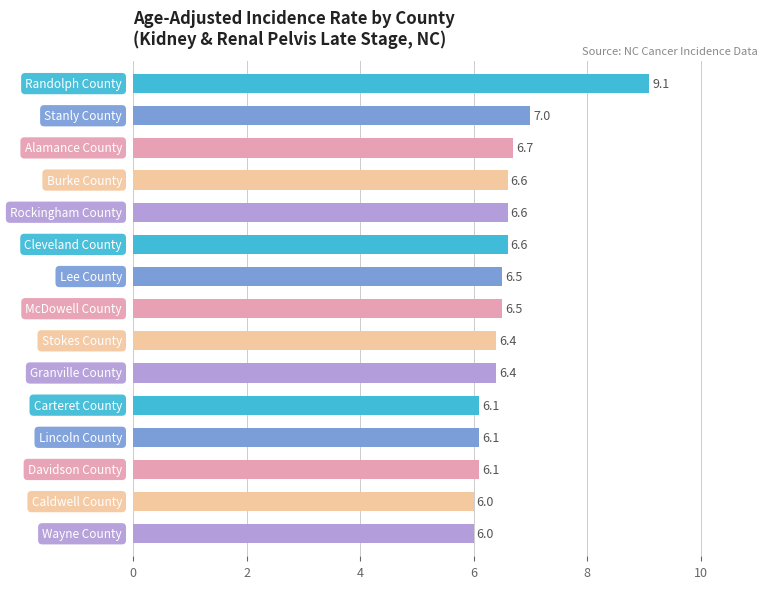

What is the smallest value displayed?

6.0